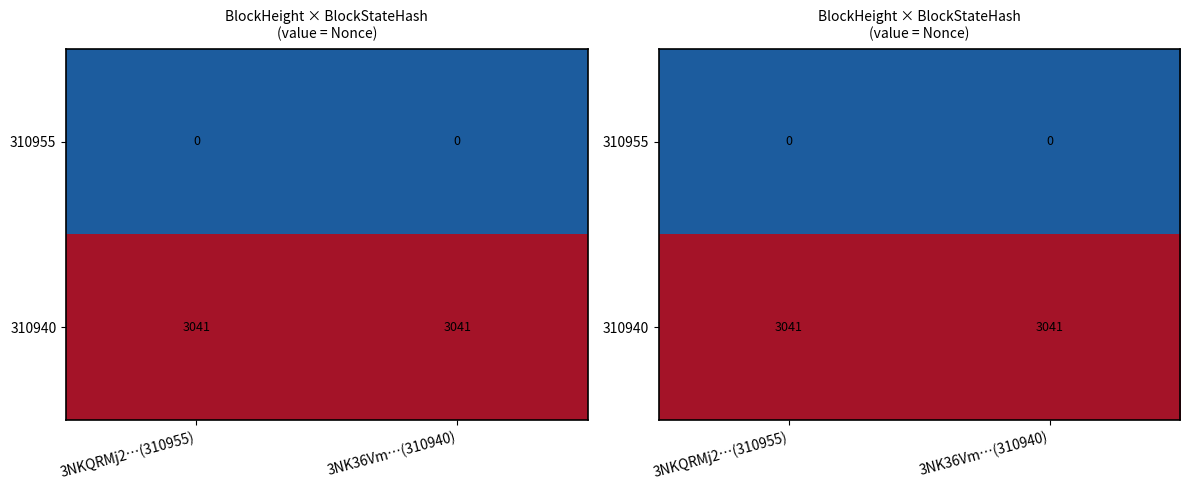

Which series has the largest total across all categories?

310940